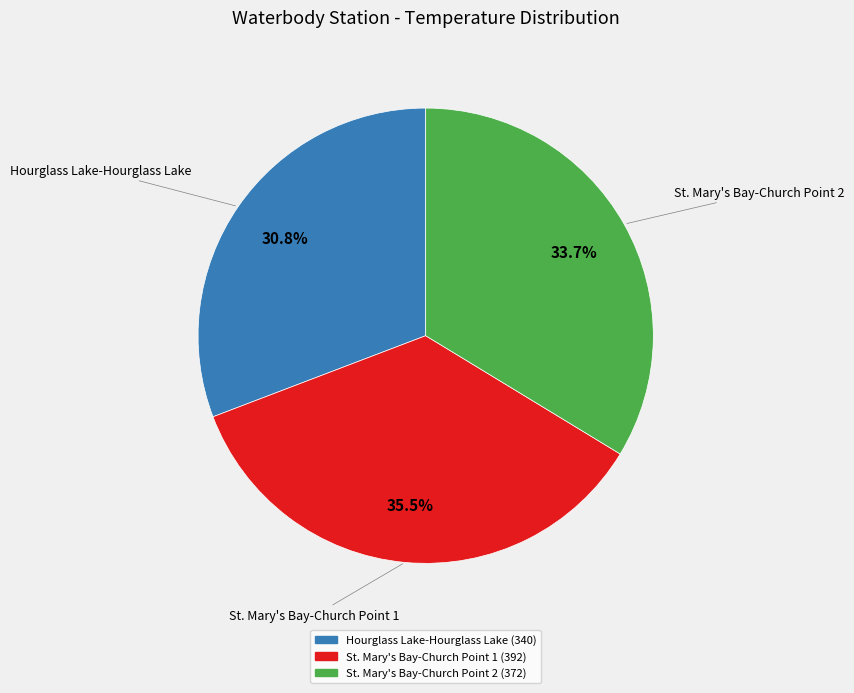

Does any single category account for the majority?

No